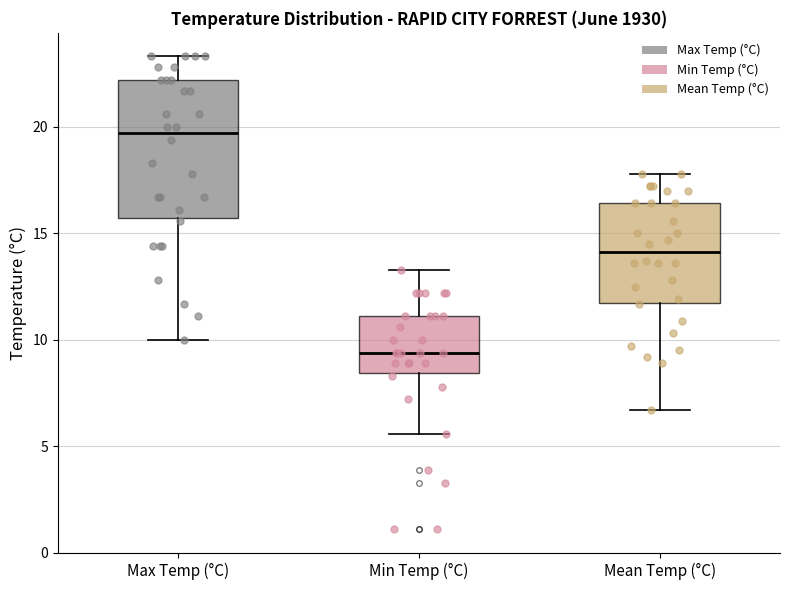

Reading left to right, read every box against the y-axis: the position of its median line, the range the box covers, and the ends of its whiskers. The values are not printed on the chart, so give them approximately, as read against the axis.

Max Temp (°C): median 19.5, box 15.5 to 22.0, whiskers 10.0 to 23.5
Min Temp (°C): median 9.5, box 8.5 to 11.0, whiskers 5.5 to 13.5
Mean Temp (°C): median 14.0, box 12.0 to 16.5, whiskers 6.5 to 18.0